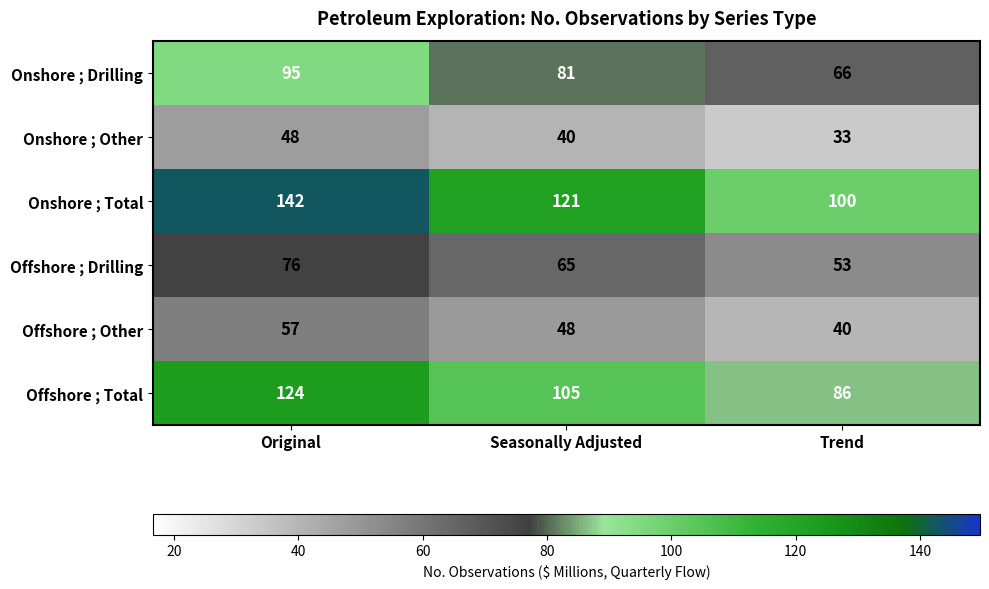

Which label corresponds to the largest value in the chart?

Original